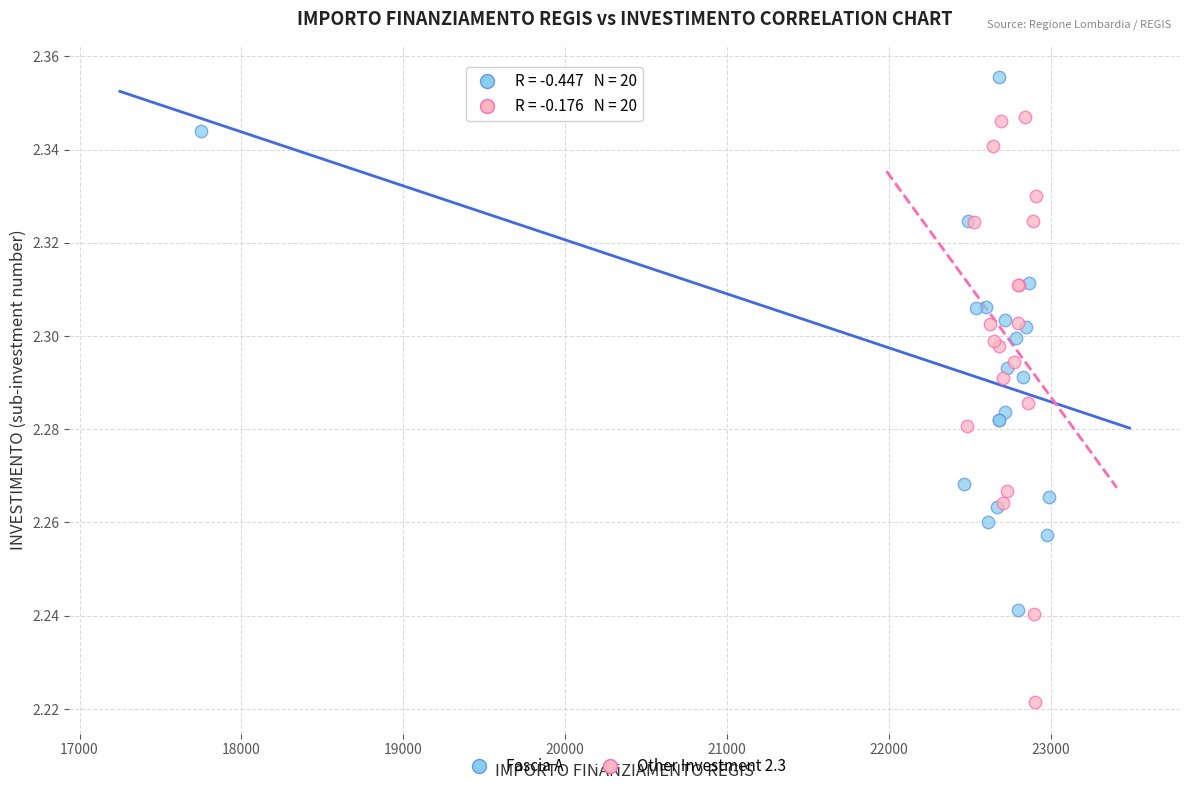

Which series has the largest Y range (max minus min)?

Other Investment 2.3